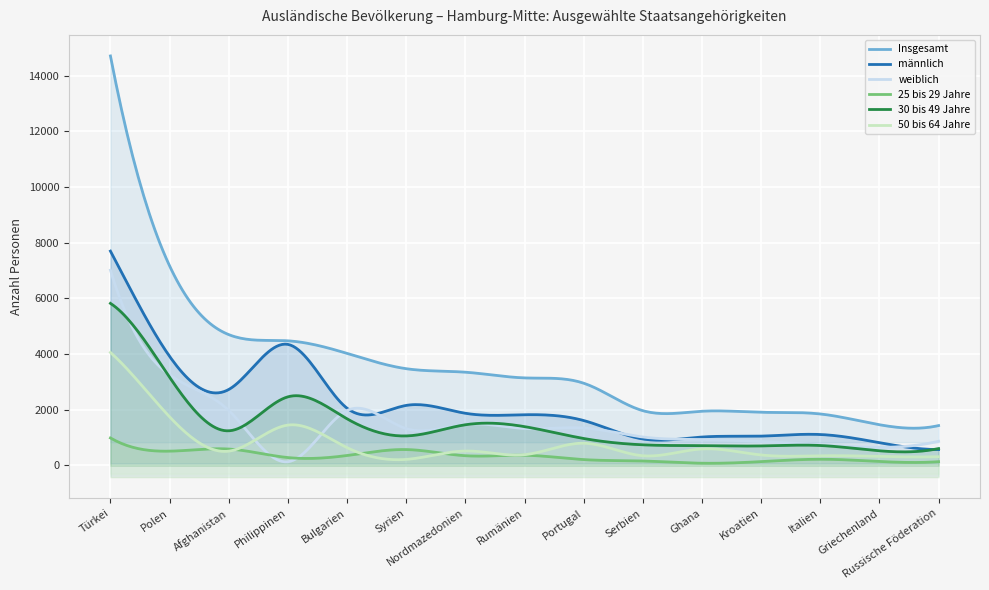

How many values in the 30 bis 49 Jahre series are below 1056?

7